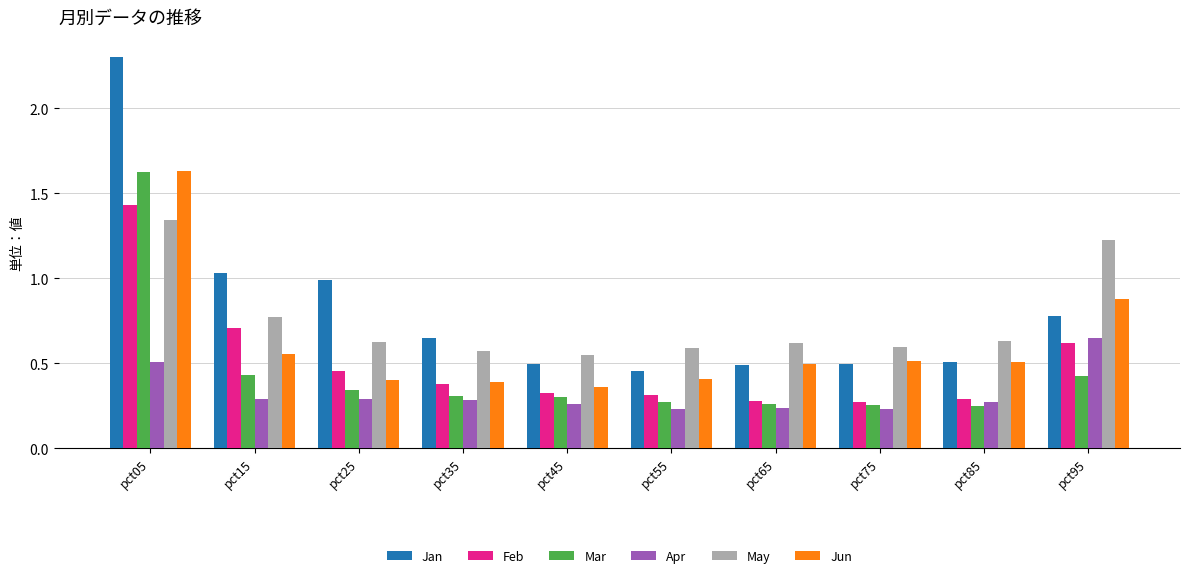

What is the total value across all series at pct95?

4.6